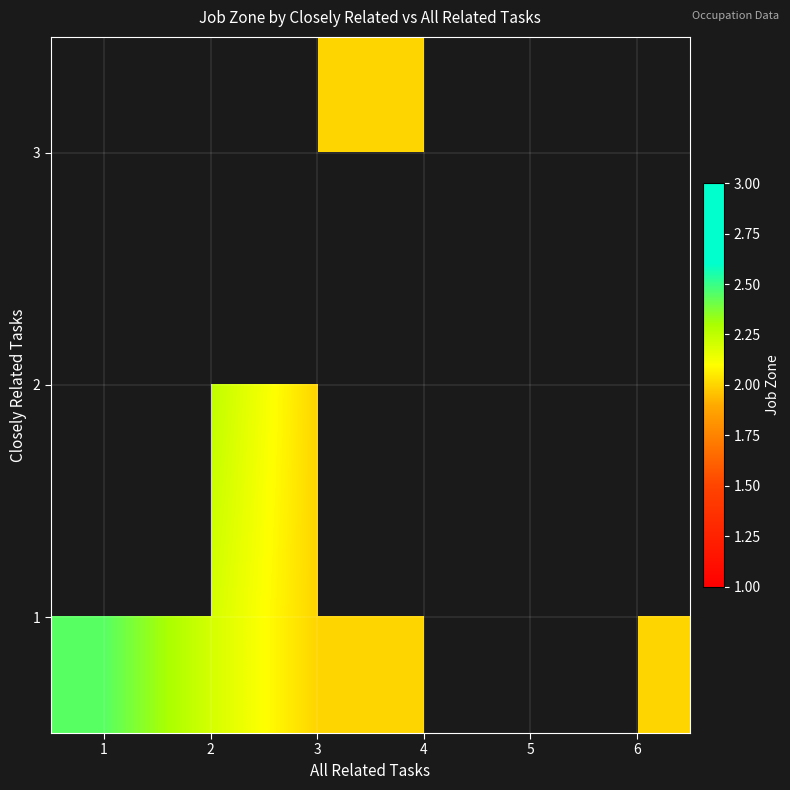

What is the minimum value shown in the chart?

2.0